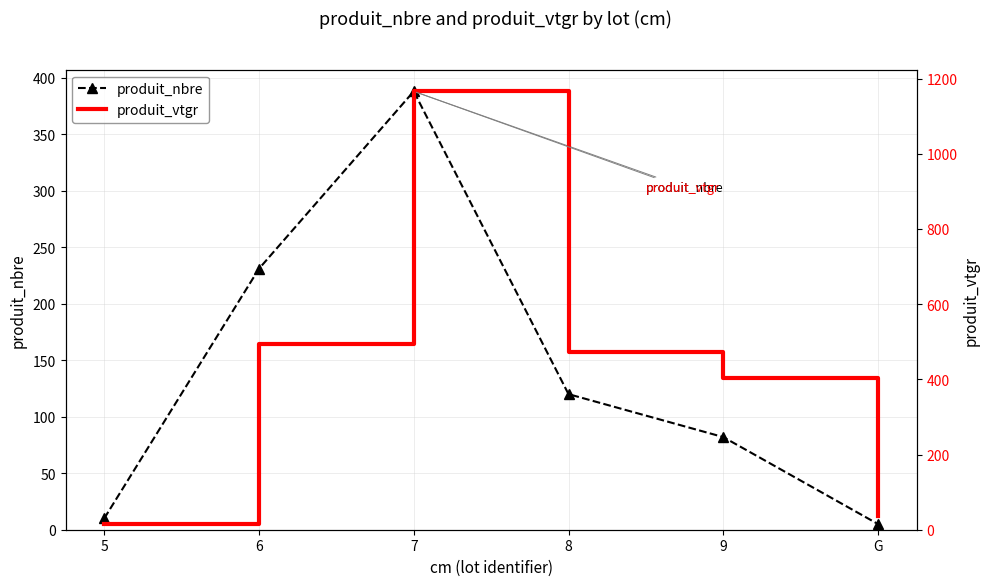

List the series in order of their overall mean, highest first.

produit_vtgr, produit_nbre